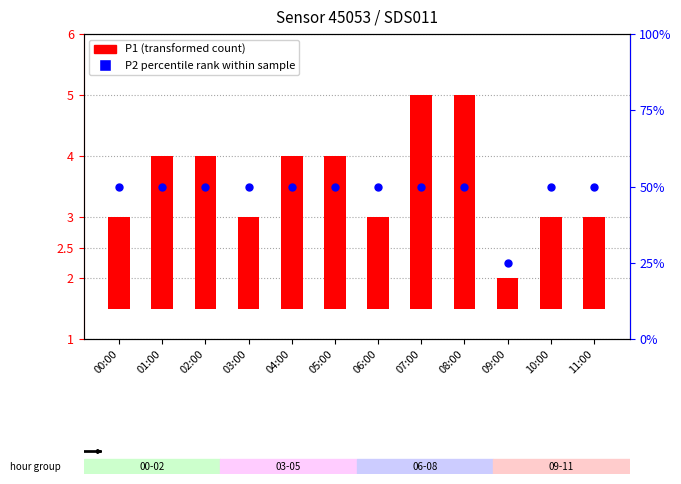

Which series has the largest total across all categories?

P2 percentile rank within sample